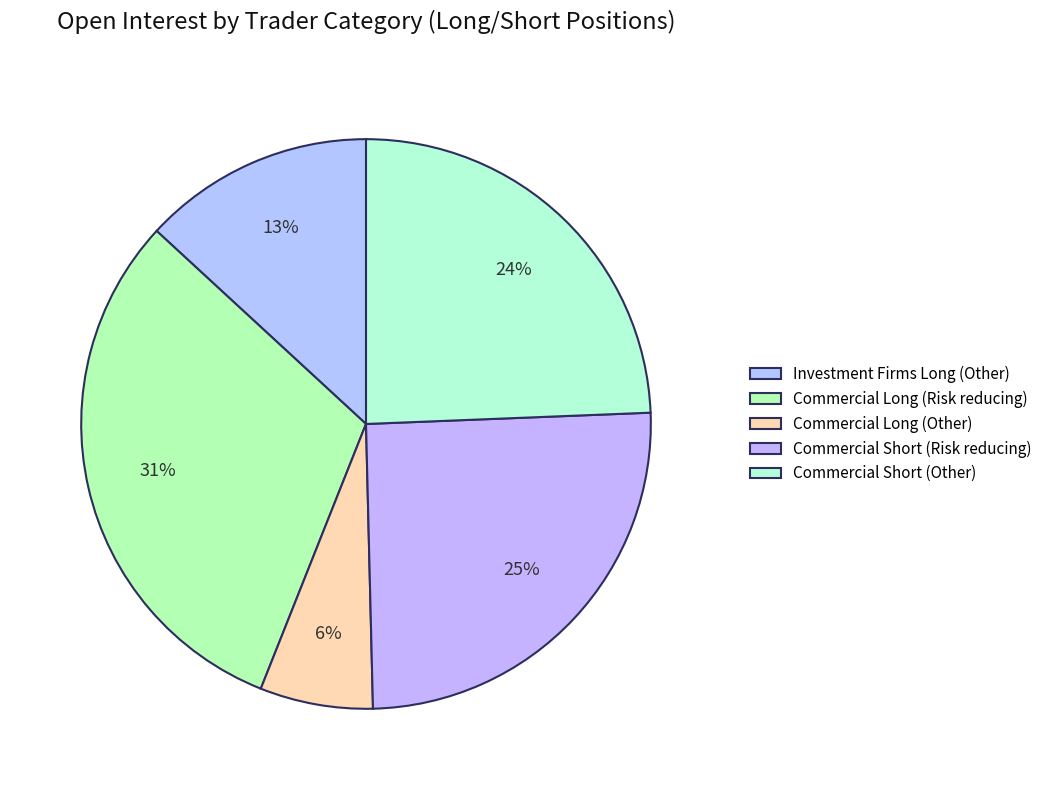

To the nearest percent, what percentage of the pie is Commercial Long (Other)?

6%